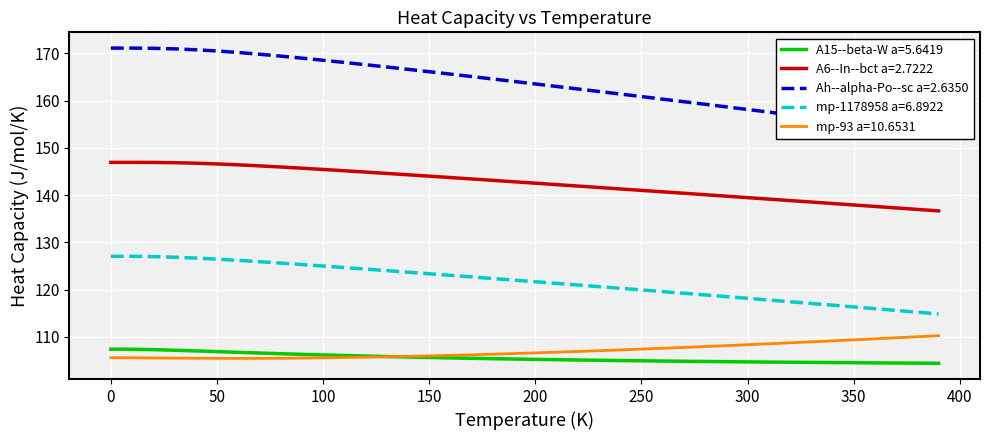

How many data points in mp-1178958 a=6.8922 are less than 122?

20